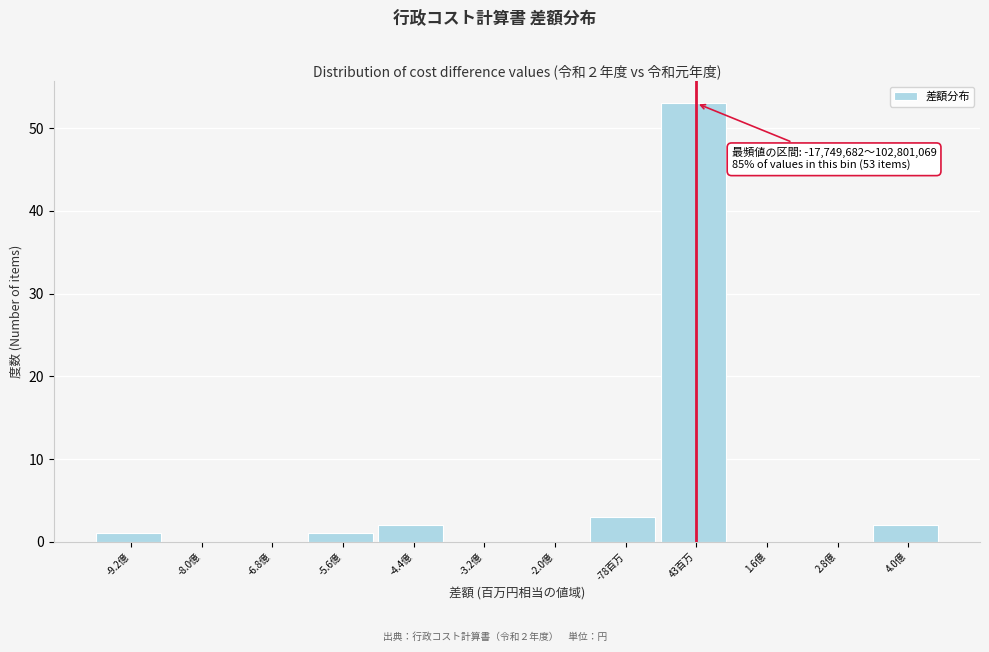

Reading left to right, extract all data points from this chart.

-9.2億=1	-8.0億=0	-6.8億=0	-5.6億=1	-4.4億=2	-3.2億=0	-2.0億=0	-78百万=3	43百万=53	1.6億=0	2.8億=0	4.0億=2